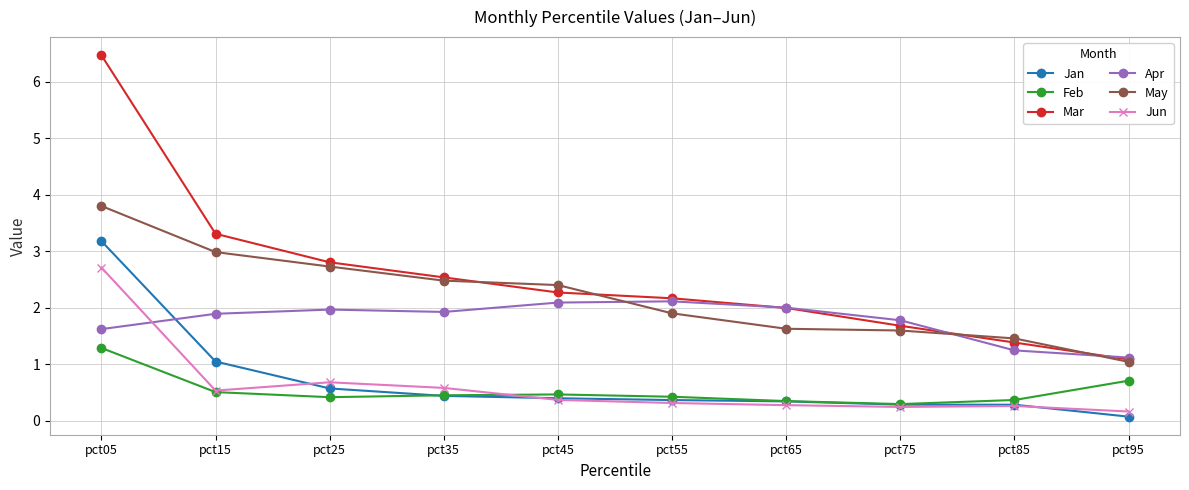

True or false: Feb has a value of 0.4 at pct25.

True